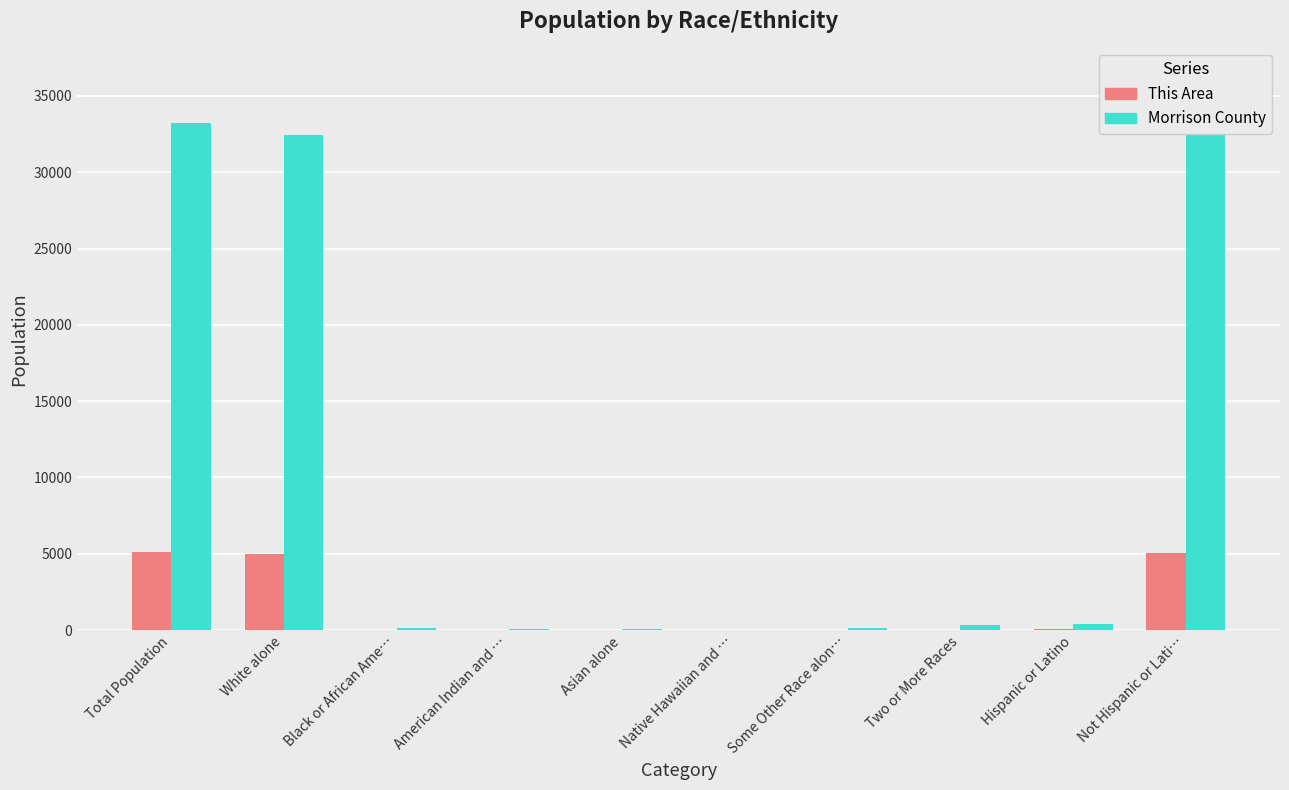

What is the total value across all series at Asian alone?

114